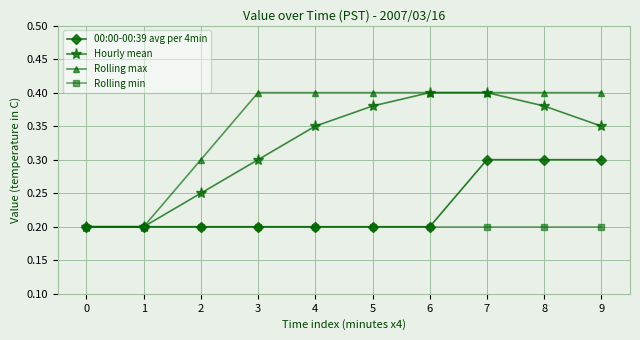

Is it true that Hourly mean equals 0.3 at 3?

True